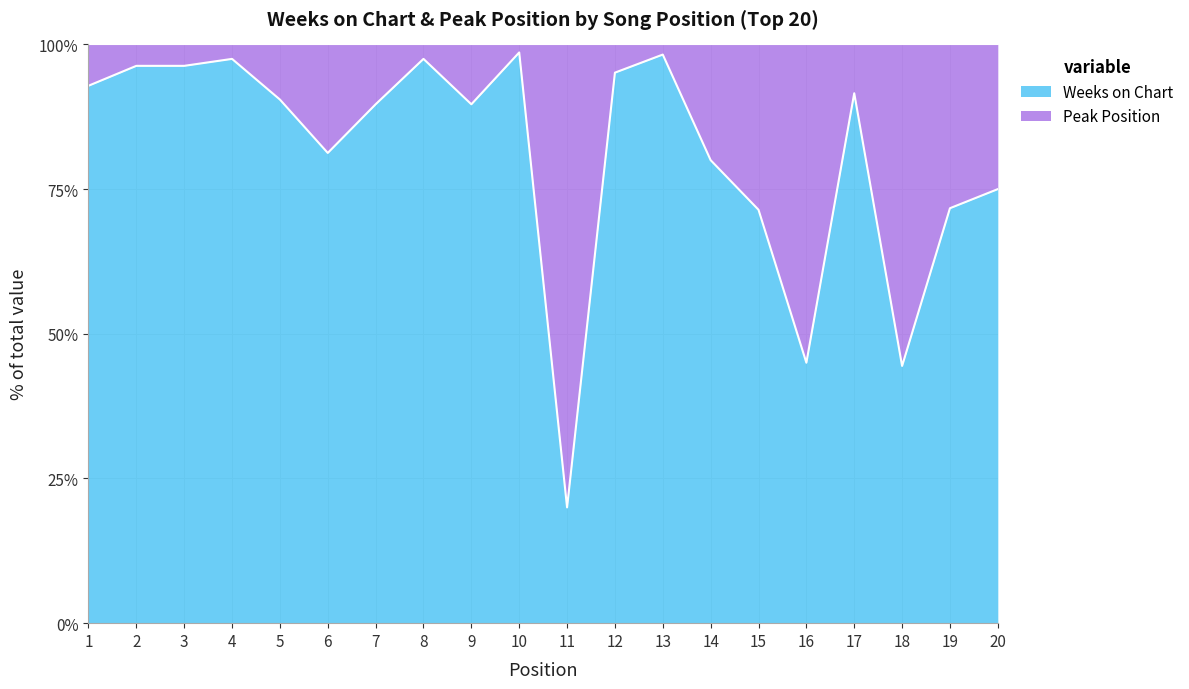

What is the value of the Peak Position point at the 11th from the left?

4